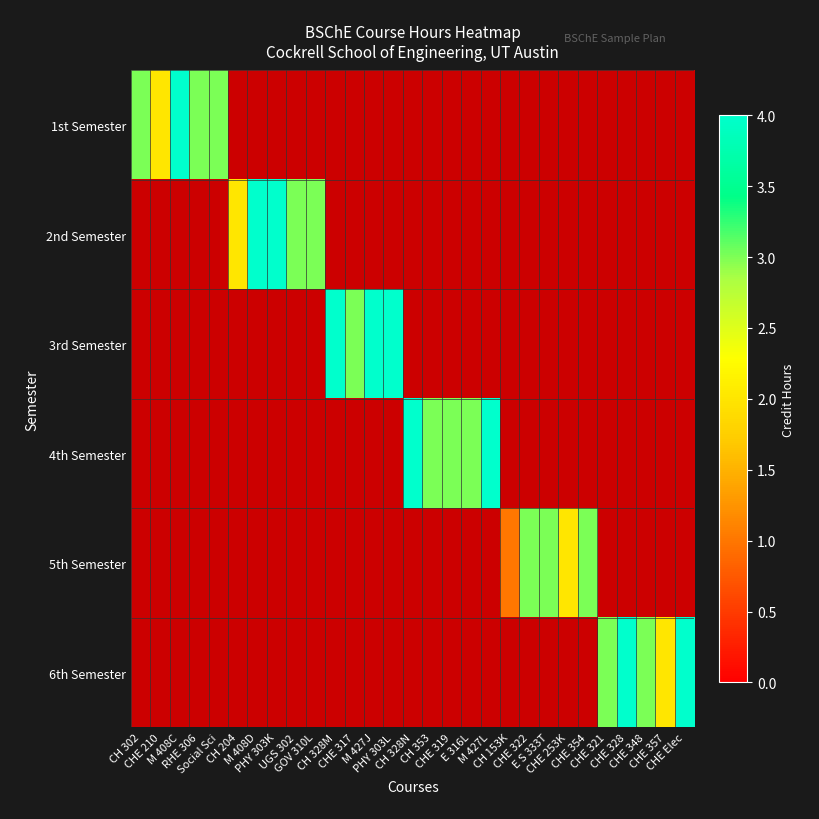

How many distinct data groups are displayed?

6